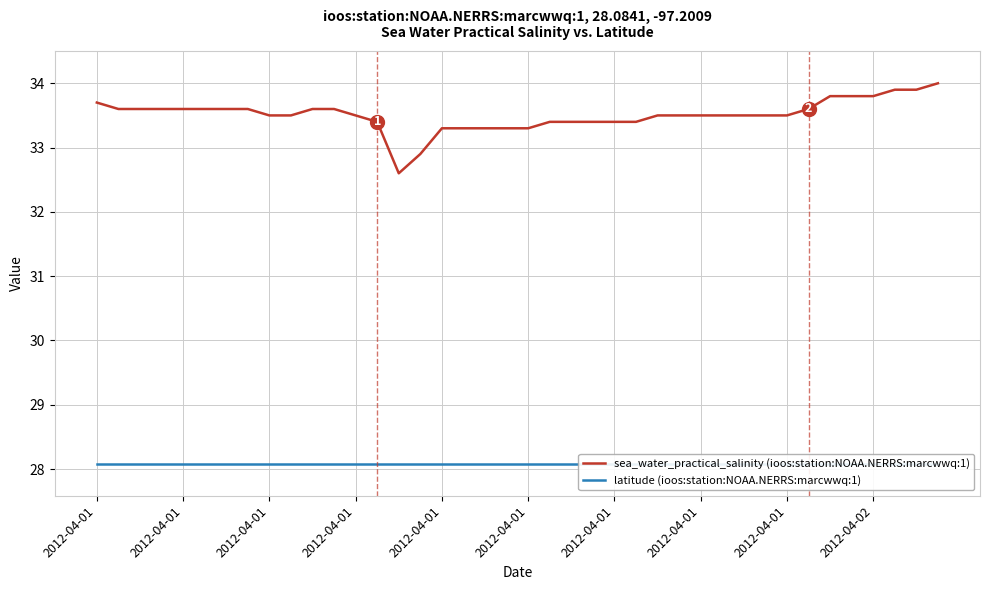

What value does the latitude (ioos:station:NOAA.NERRS:marcwwq:1) series have at 2012-04-01?

28.1